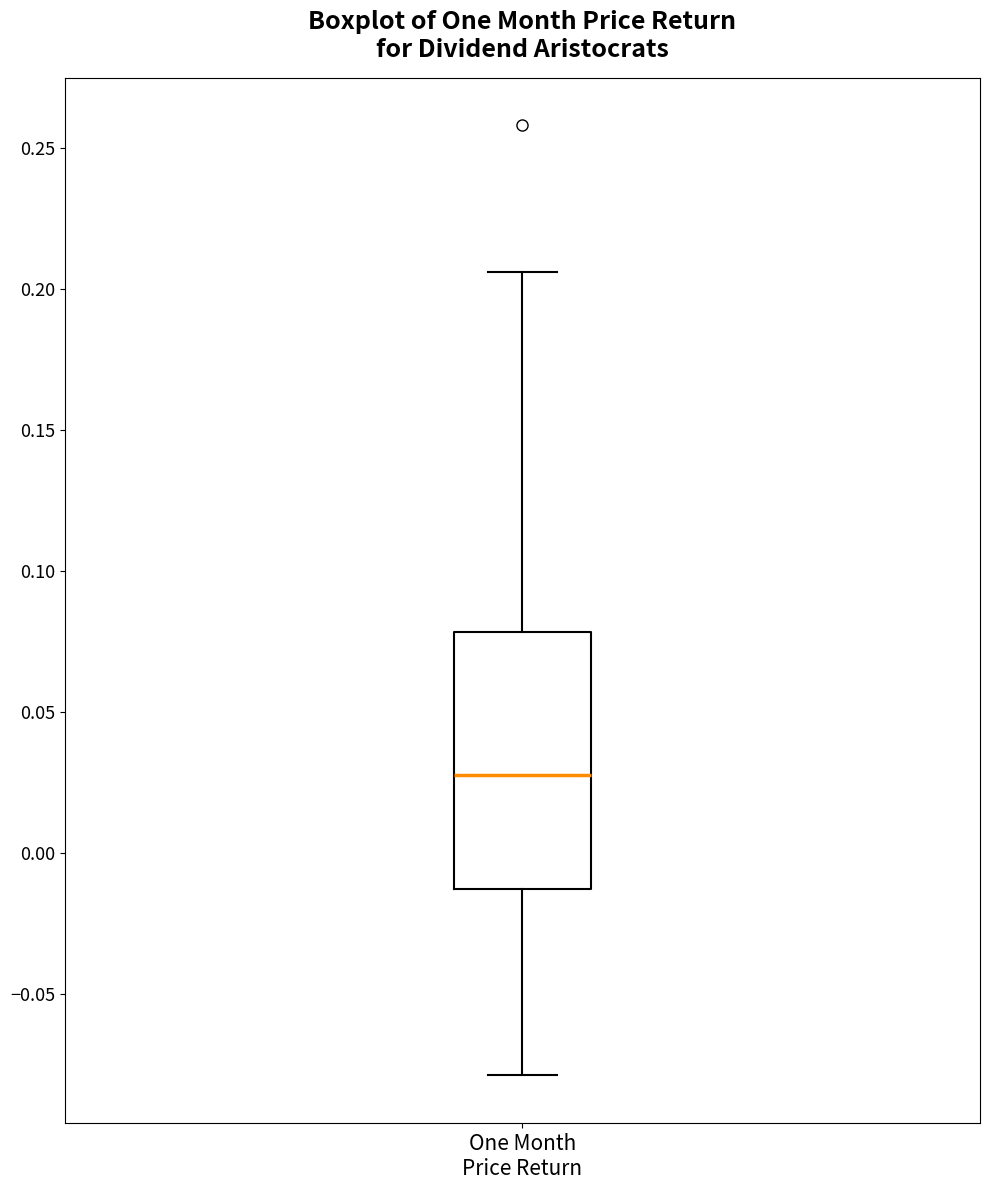

Where is the lower edge of the box for One Month Price Return on the y-axis? The values are not printed on the chart, so give them approximately, as read against the axis.

-0.015